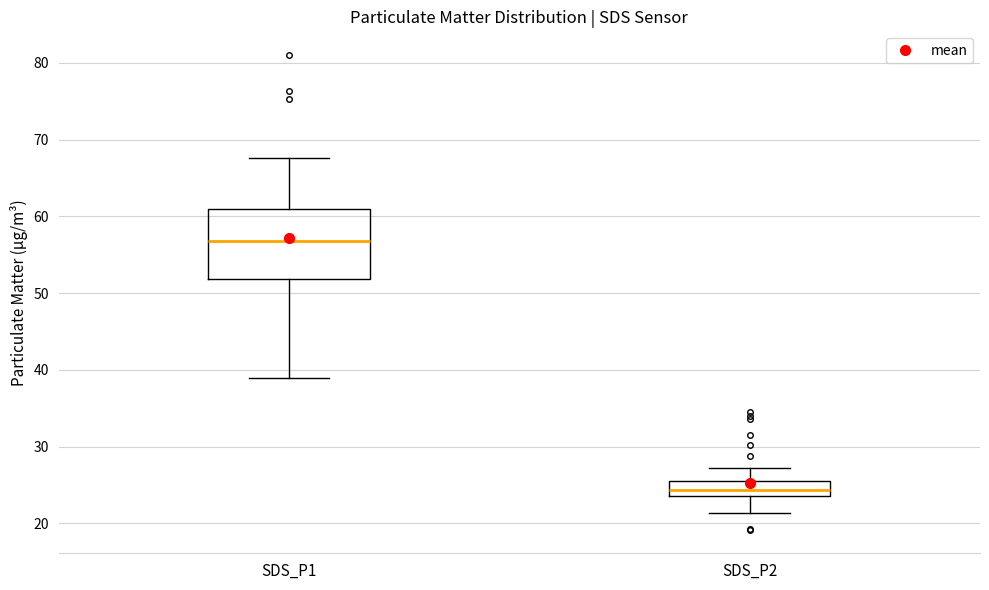

Reading left to right, transcribe this box plot: for each box, give where its median line is, the range the box spans, and where its two whiskers end, as read against the y-axis. The values are not printed on the chart, so give them approximately, as read against the axis.

SDS_P1: median 57, box 52 to 61, whiskers 39 to 68
SDS_P2: median 24 (inside the box), box 24 to 26, whiskers 21 to 27